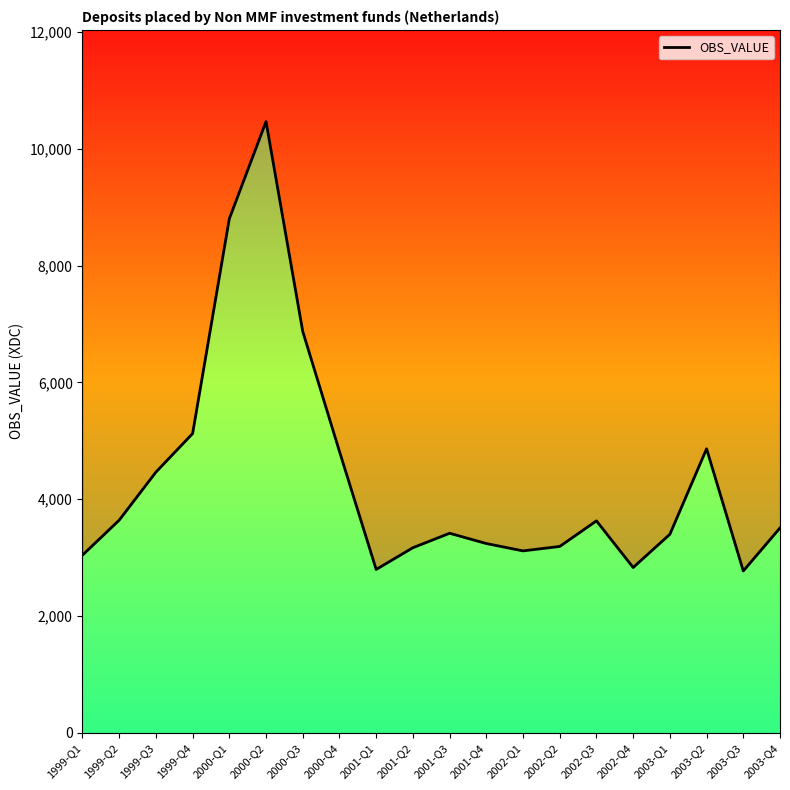

What is the sum of all values?

87171